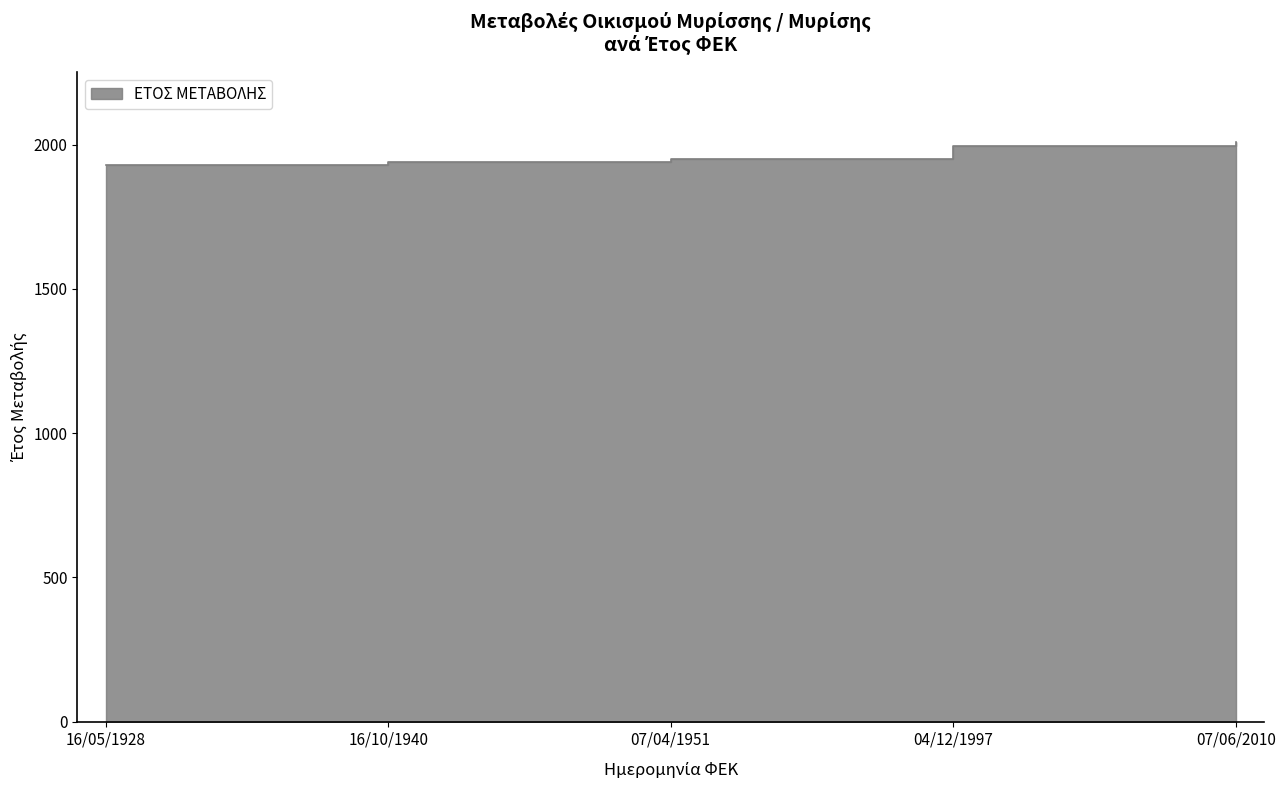

What is the maximum value shown in the chart?

2010